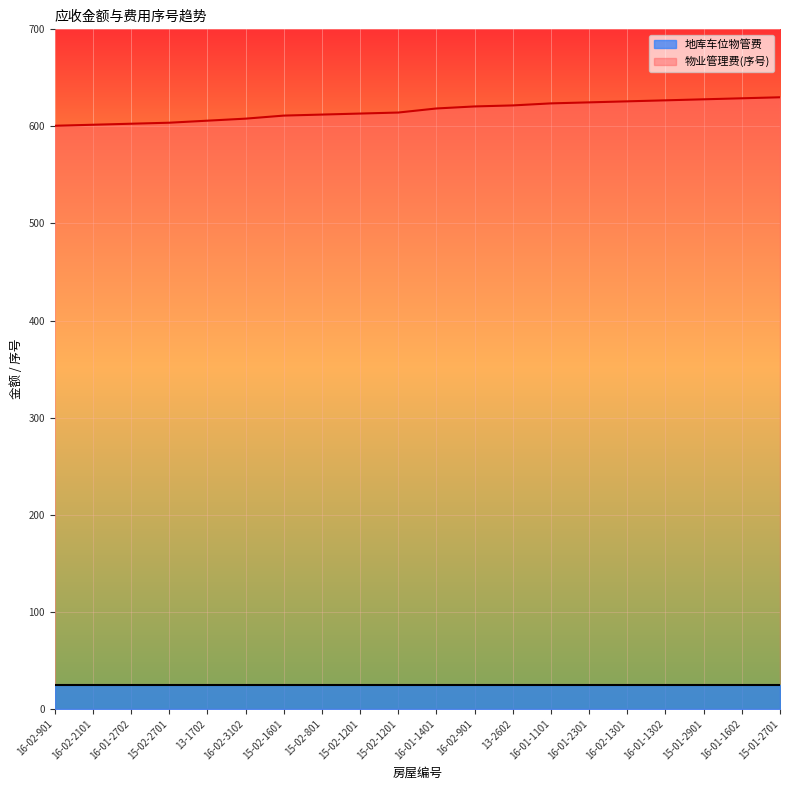

Reading right to left, extract all data points from this chart.

15-01-2701=630.0	16-01-1602=629.0	15-01-2901=627.9	16-01-1302=626.9	16-02-1301=625.8	16-01-2301=624.8	16-01-1101=623.7	13-2602=621.6	16-02-901=620.6	16-01-1401=618.5	15-02-1201=614.3	15-02-1201=613.2	15-02-801=612.2	15-02-1601=611.1	16-02-3102=608.0	13-1702=605.9	15-02-2701=603.8	16-01-2702=602.7	16-02-2101=601.7	16-02-901=600.6